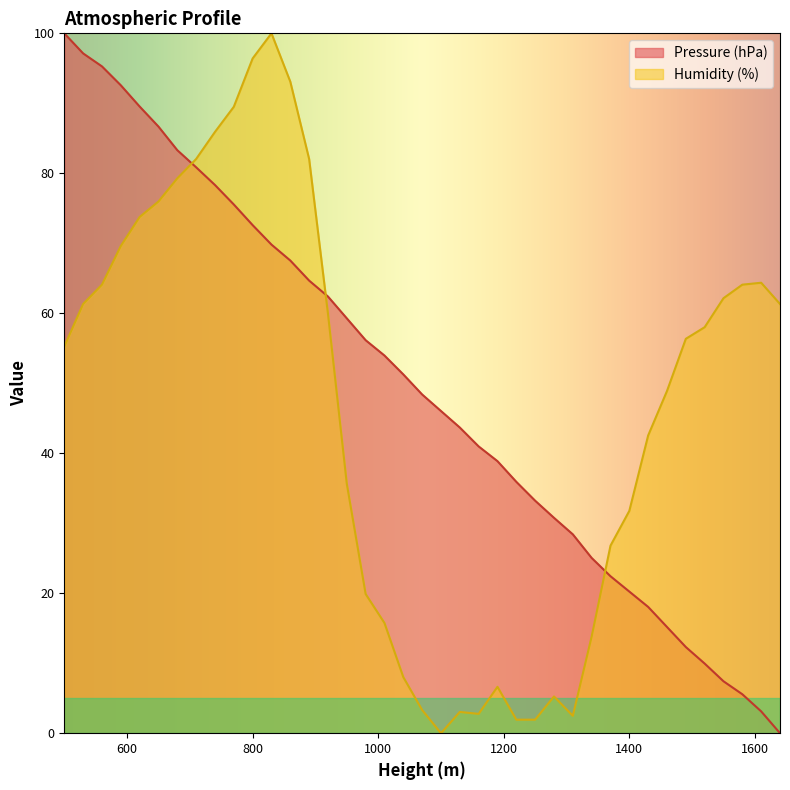

After their last crossing, which series has the higher values: Humidity (%) or Pressure (hPa)?

Humidity (%)